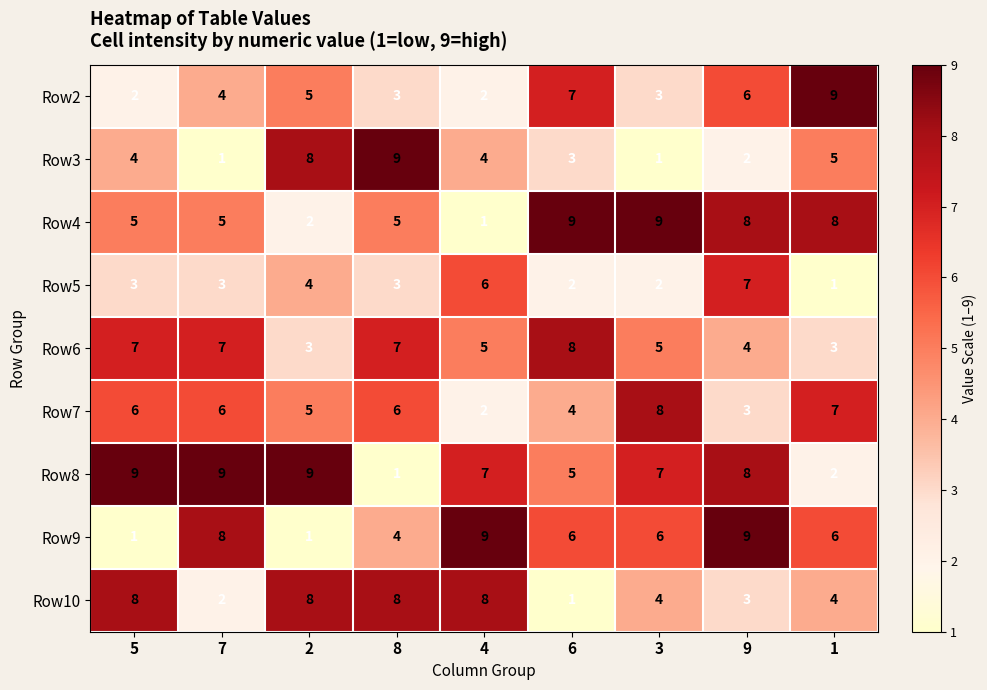

What is the sum of the Row8 values at 8 and 9?

9